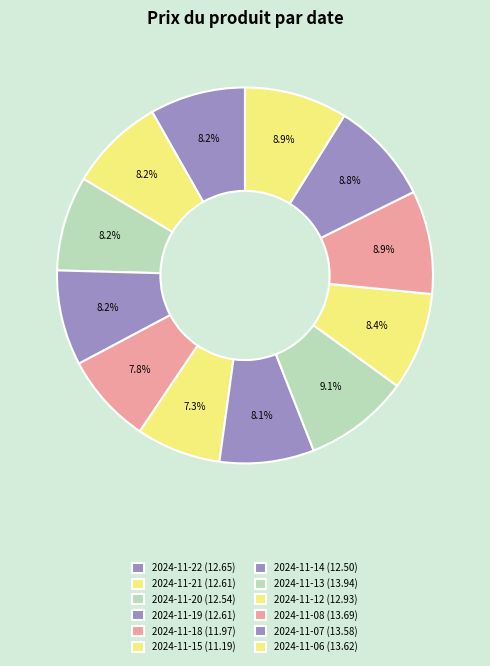

To the nearest percent, what portion does 2024-11-13 represent?

9%